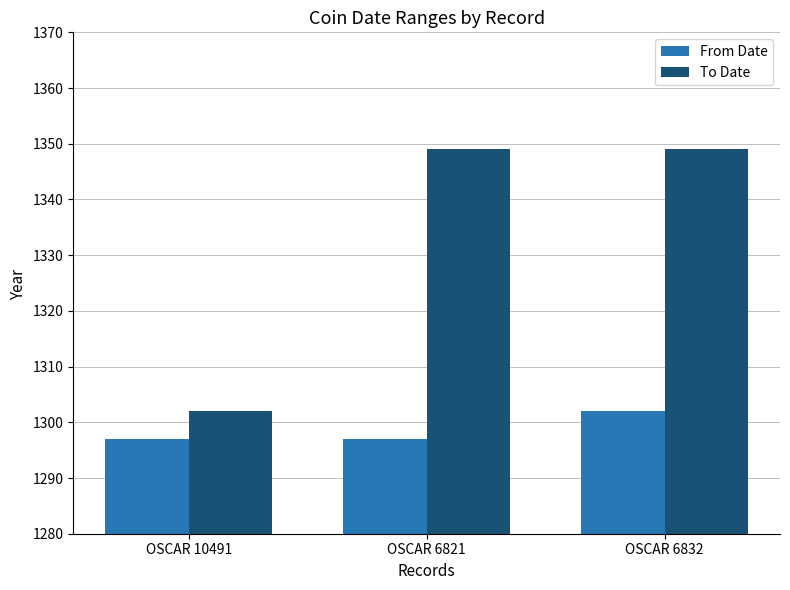

Which series has the largest range (max minus min)?

To Date